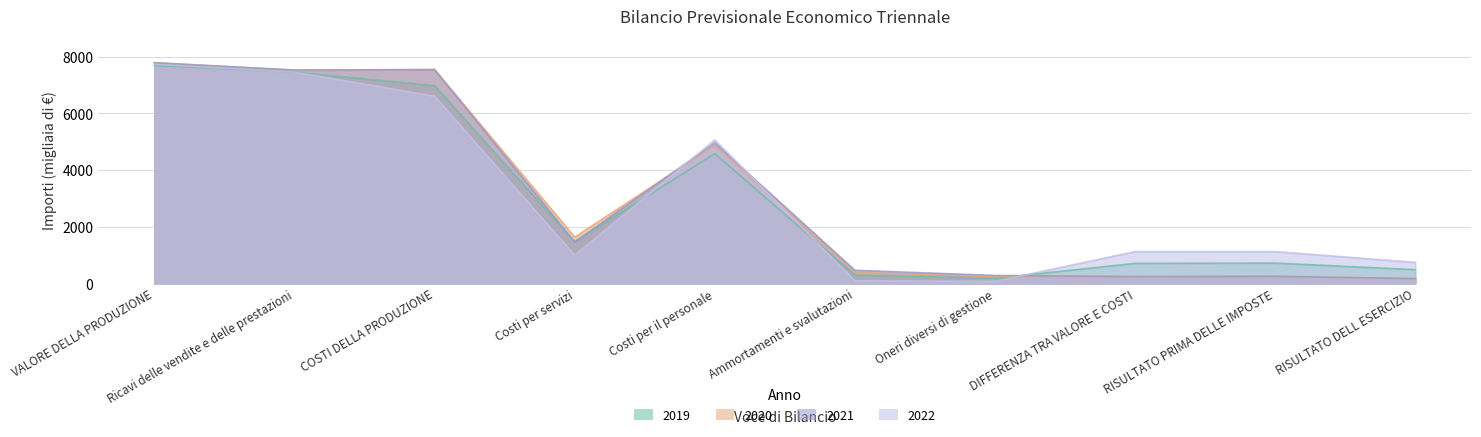

What is the value of the 2021 point at the 4th from the left?

1466